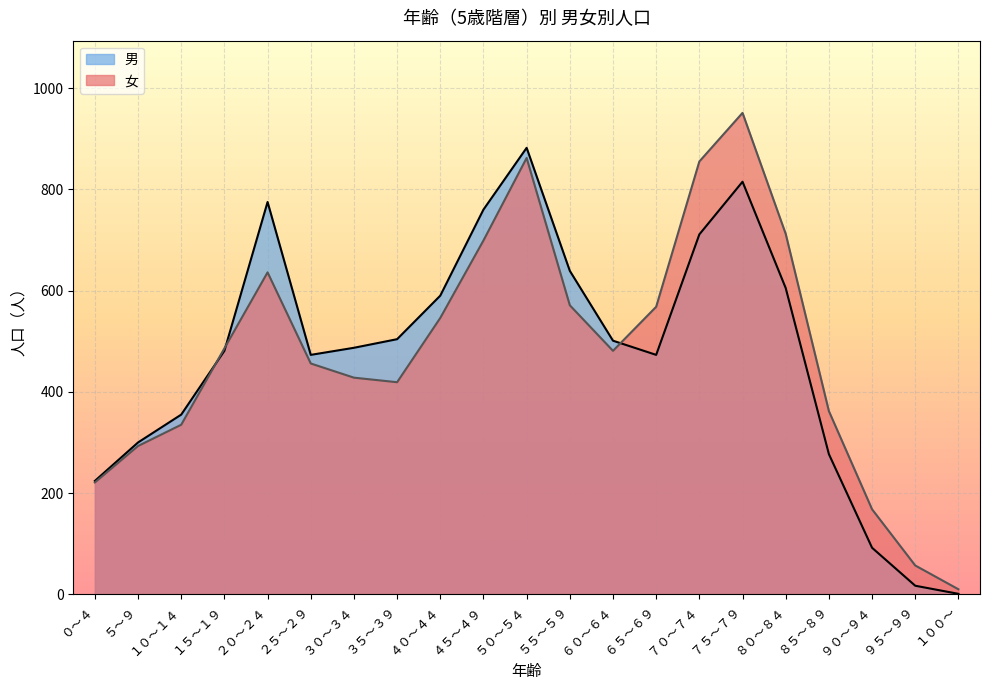

Which series has the widest spread of values?

女